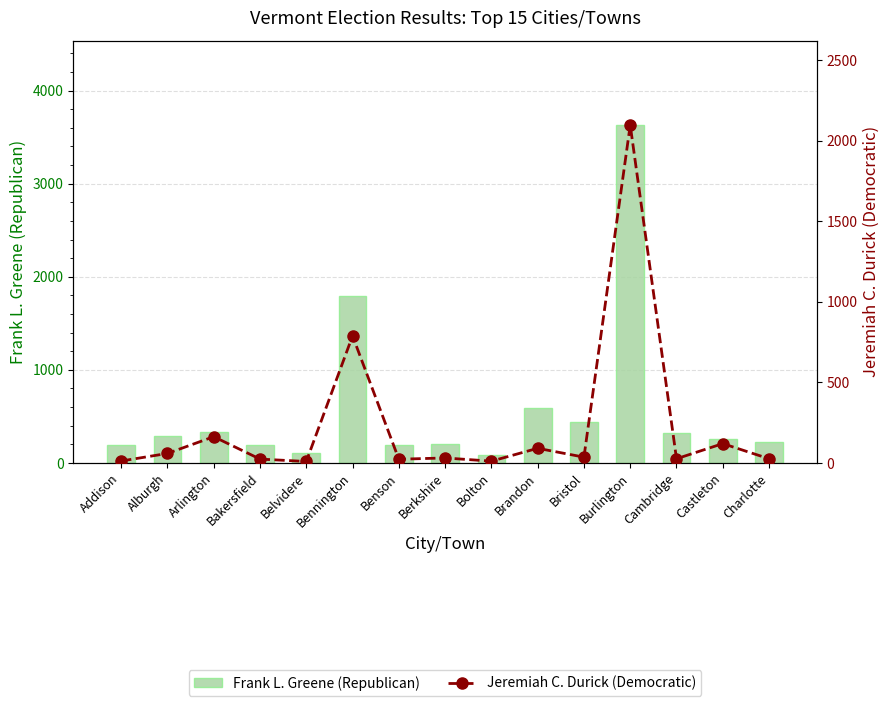

What are all the series names shown in the legend?

Frank L. Greene (Republican), Jeremiah C. Durick (Democratic)